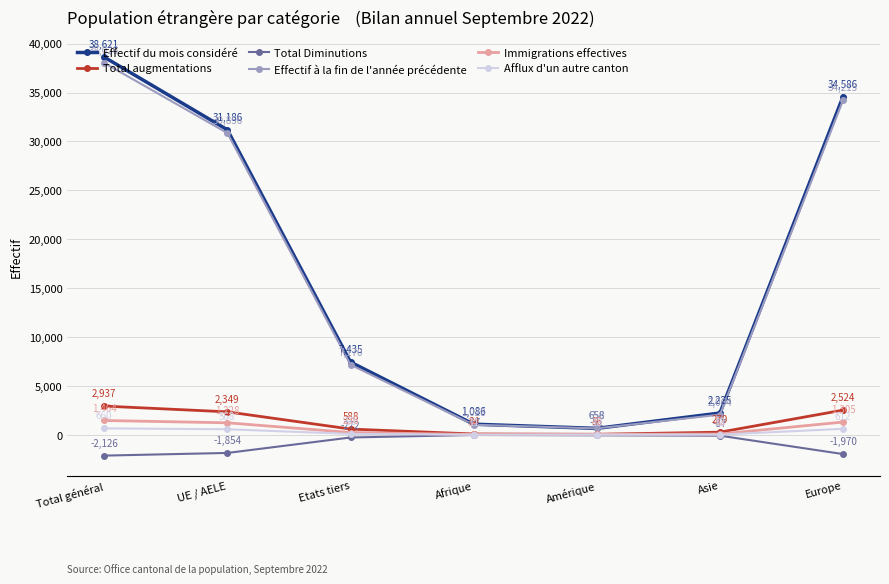

What is the difference between the Effectif du mois considéré values at Amérique and Total général?

37963